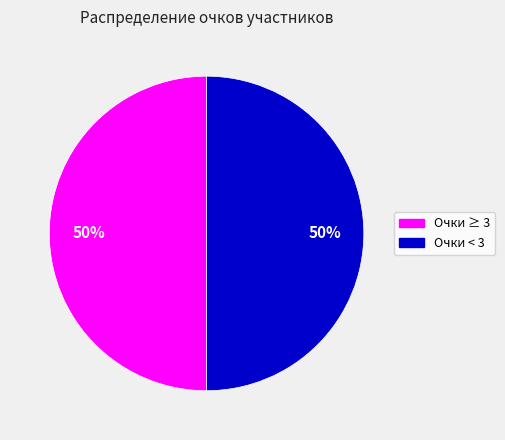

To the nearest percent, what is the average slice percentage?

50%